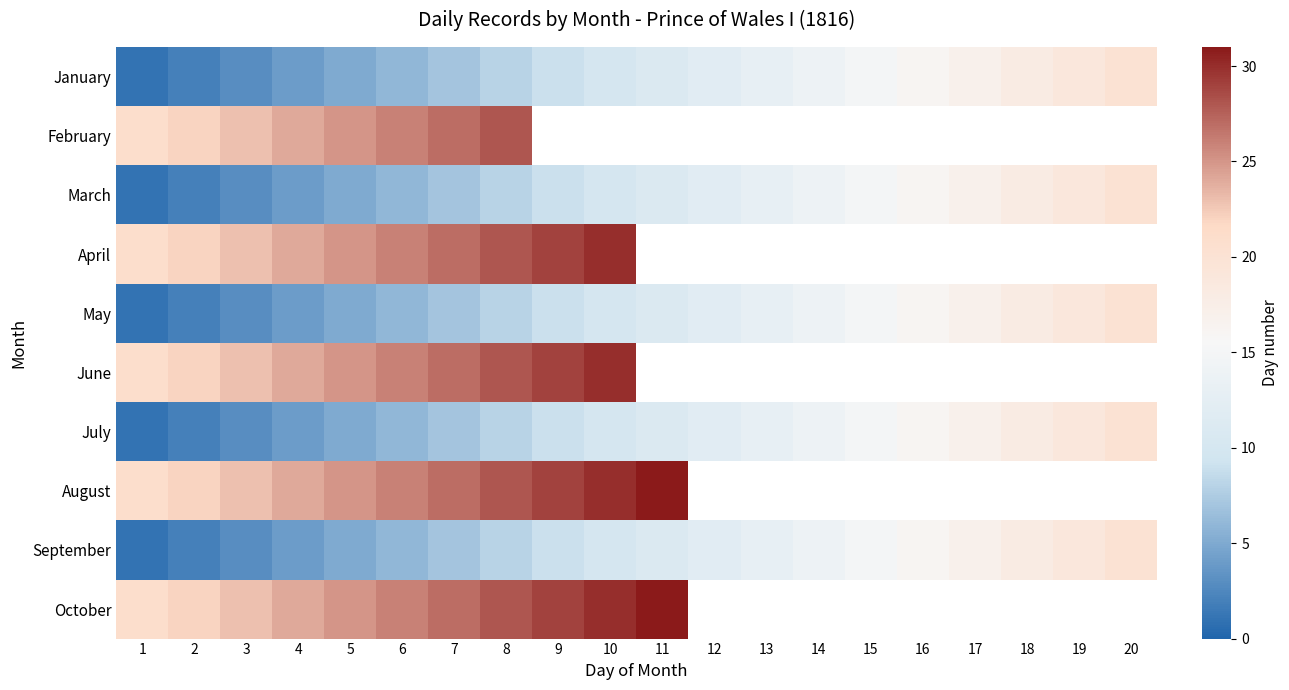

What is the greatest value displayed?

31.0